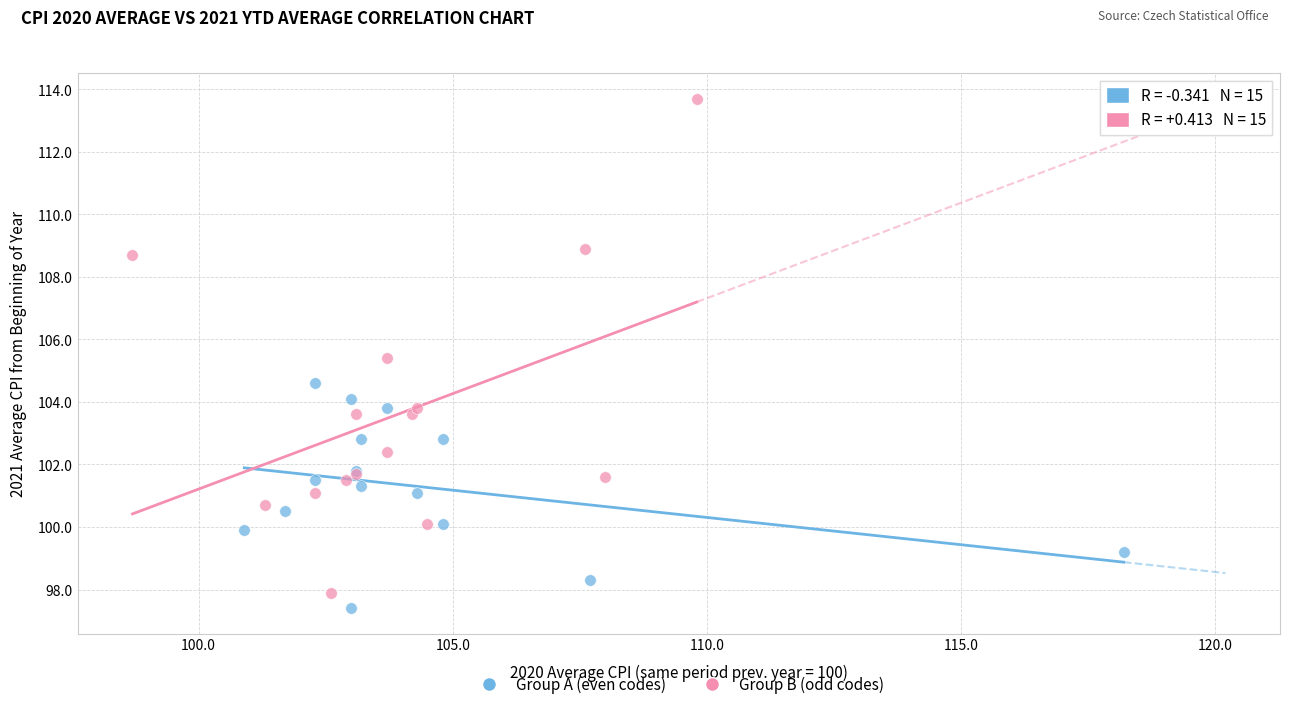

What are all the series names shown in the legend?

Group A (even codes), Group B (odd codes)